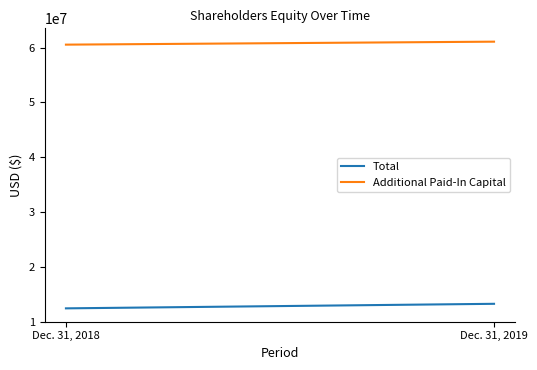

At how many categories does at least one series exceed 32907914?

2